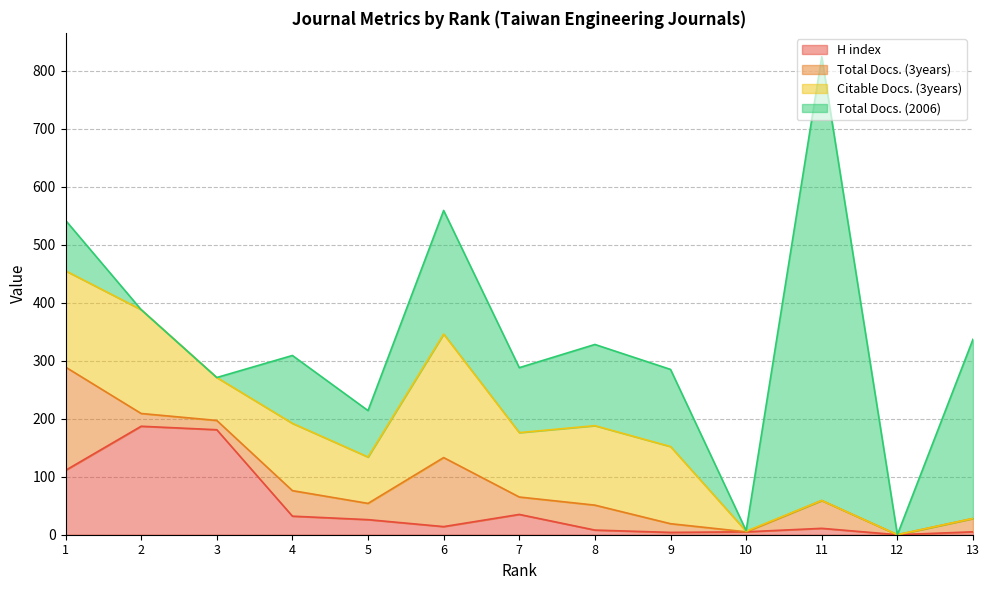

Between which two adjacent categories do Total Docs. (3years) and H index first intersect?

1 and 2